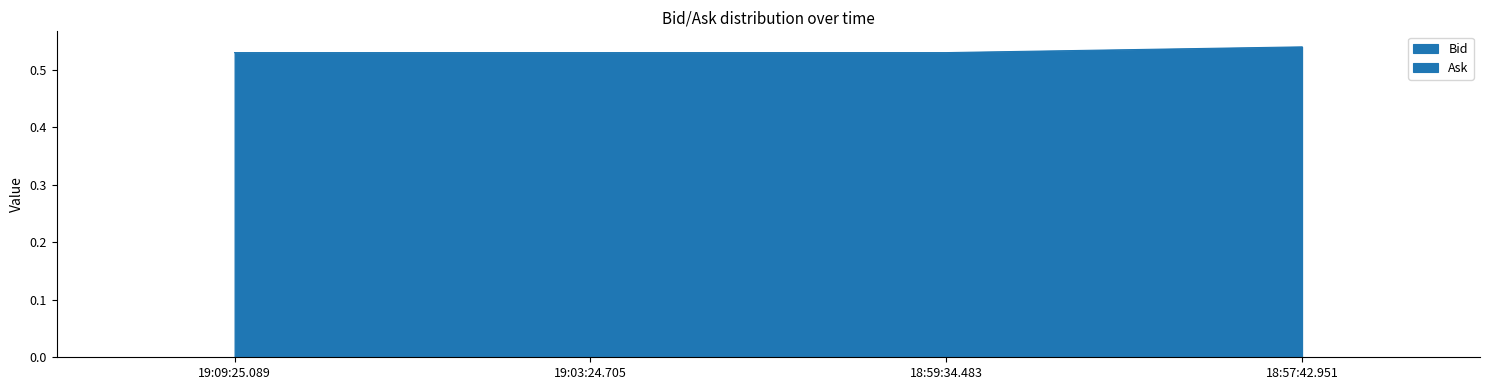

Is it true that the value at 19:03:24.705 is 0.5?

True